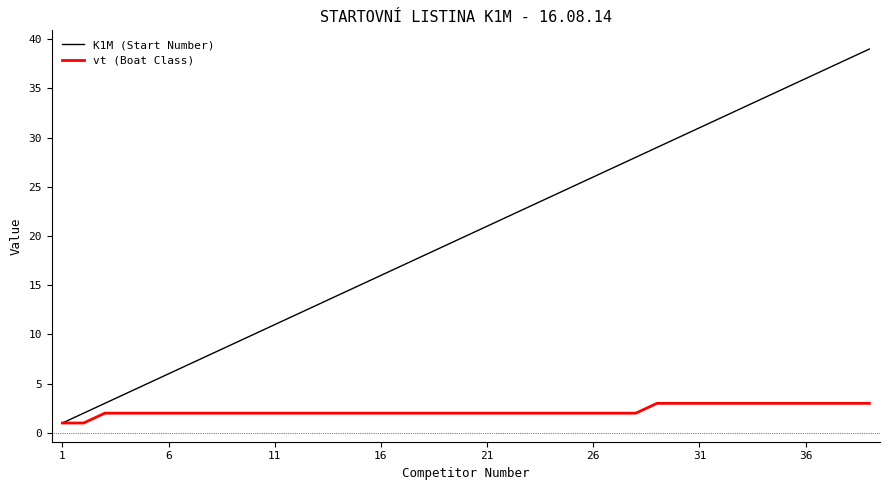

Which series has the widest spread of values?

K1M (Start Number)